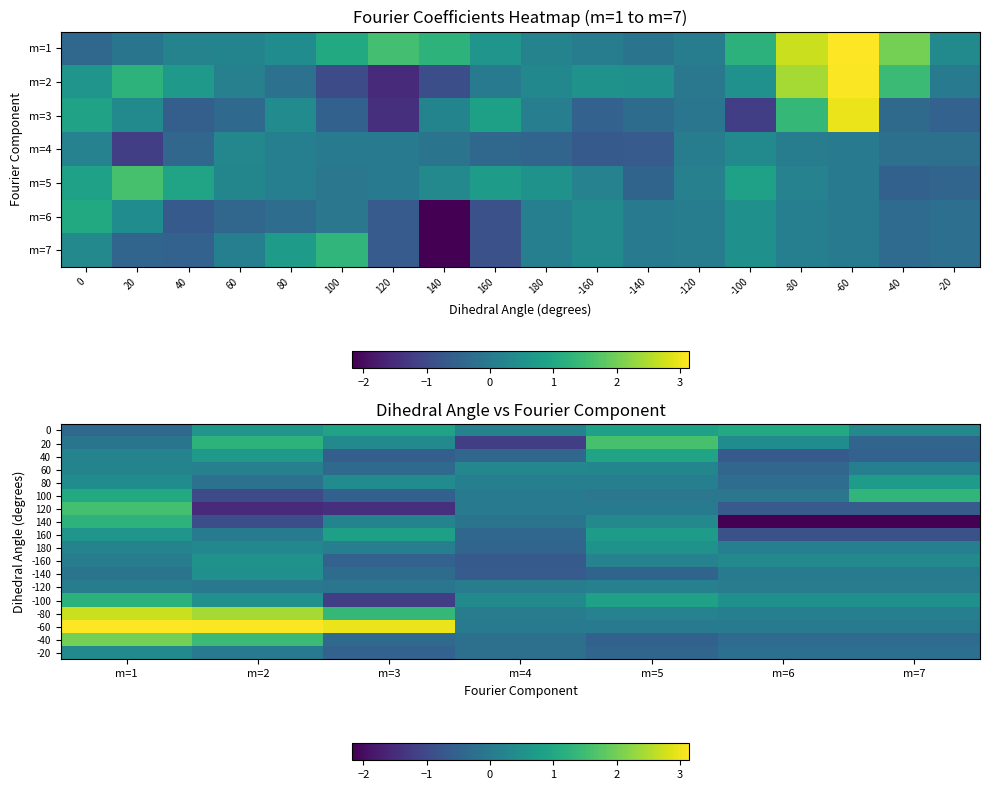

What is the sum of all -120 values?

0.3